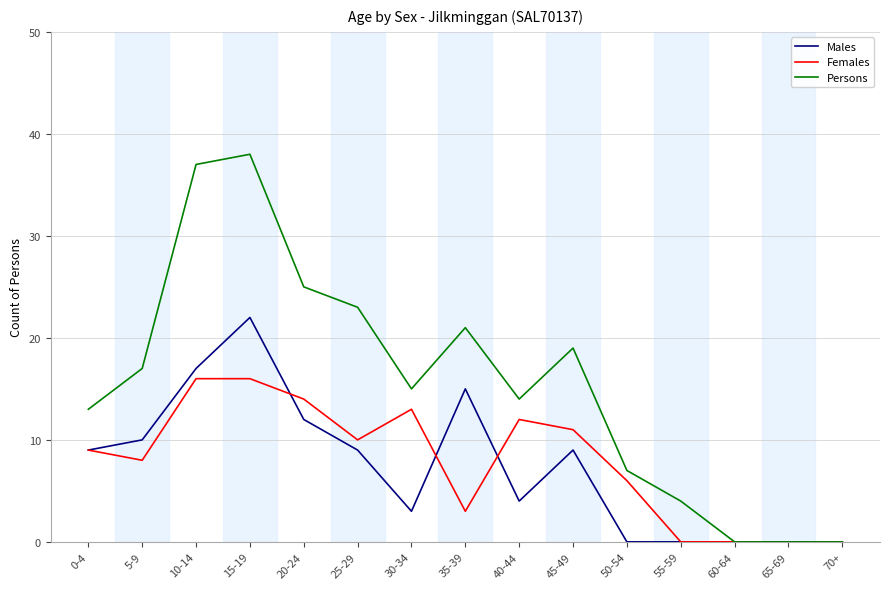

What is the sum of the Males values at 65-69 and 30-34?

3